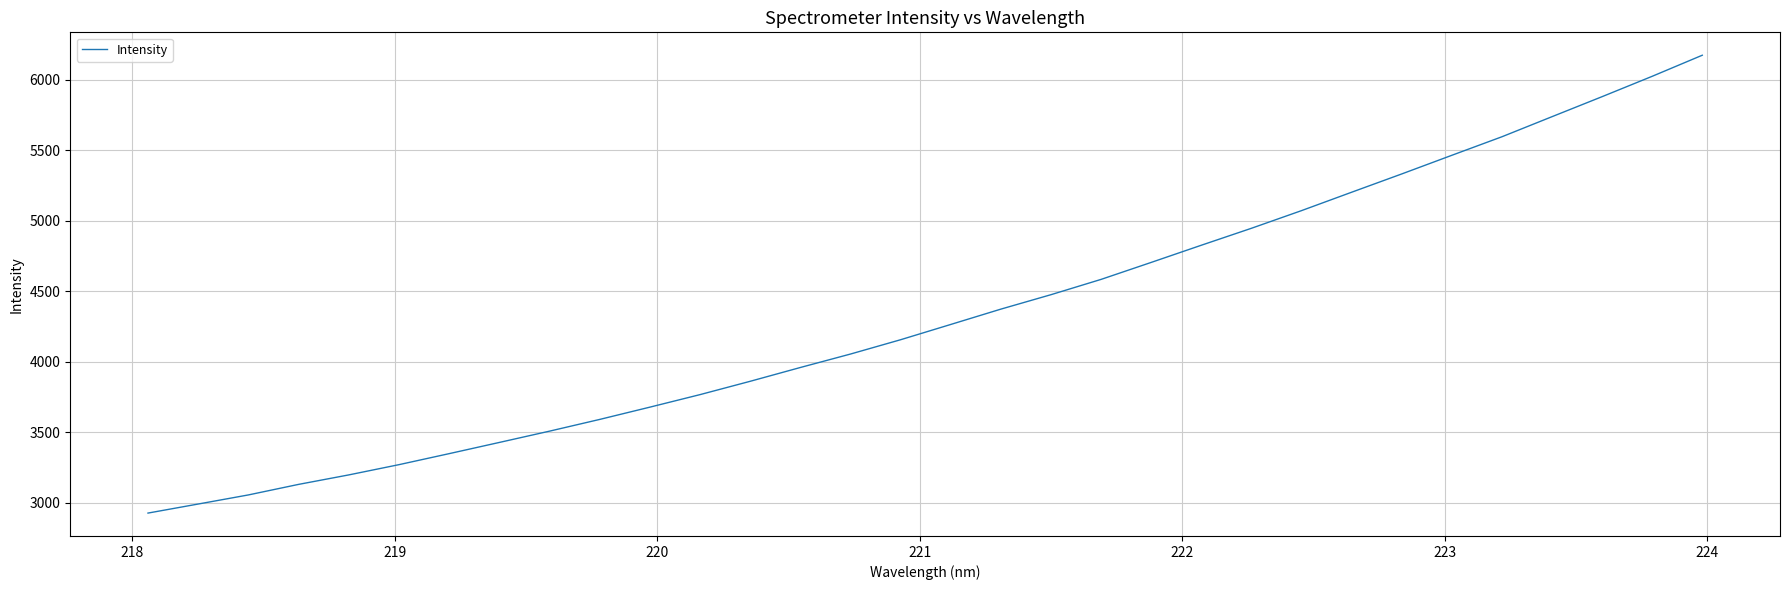

Is this an area chart (filled region under the line)?

No